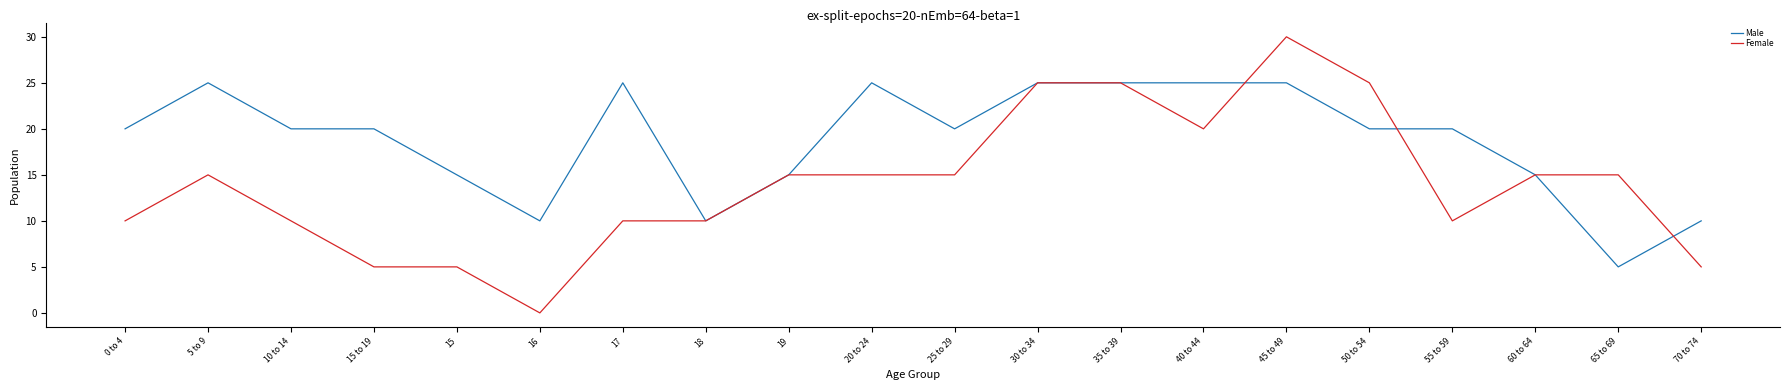

Reading left to right, what are all the values shown in this chart?

Male: 0 to 4=20	5 to 9=25	10 to 14=20	15 to 19=20	15=15	16=10	17=25	18=10	19=15	20 to 24=25	25 to 29=20	30 to 34=25	35 to 39=25	40 to 44=25	45 to 49=25	50 to 54=20	55 to 59=20	60 to 64=15	65 to 69=5	70 to 74=10
Female: 0 to 4=10	5 to 9=15	10 to 14=10	15 to 19=5	15=5	16=0	17=10	18=10	19=15	20 to 24=15	25 to 29=15	30 to 34=25	35 to 39=25	40 to 44=20	45 to 49=30	50 to 54=25	55 to 59=10	60 to 64=15	65 to 69=15	70 to 74=5